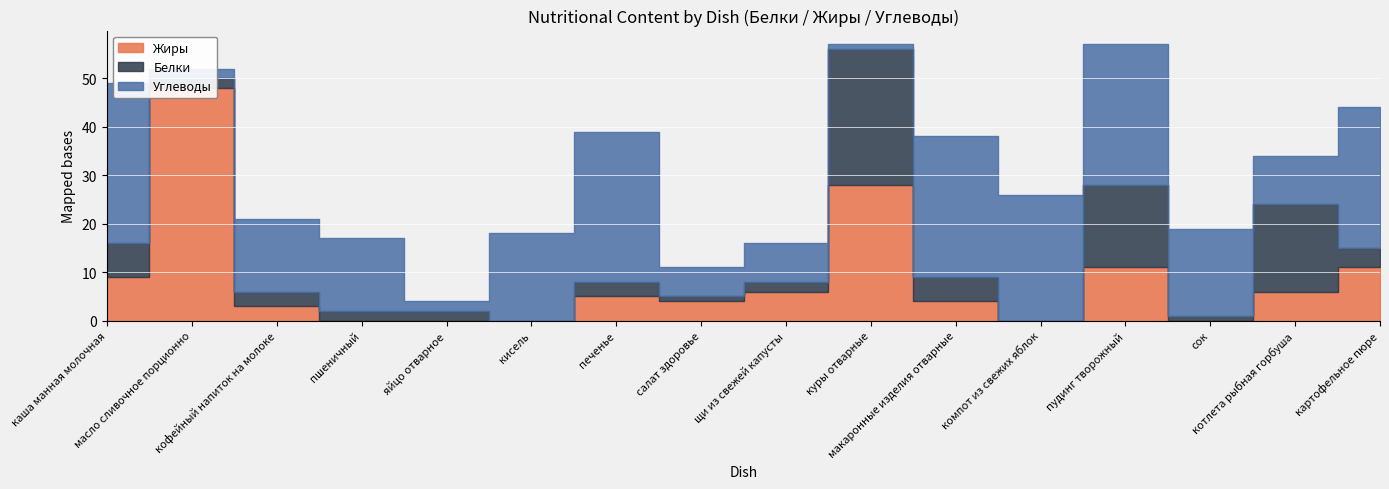

What is the total value across all series at каша манная молочная?

49